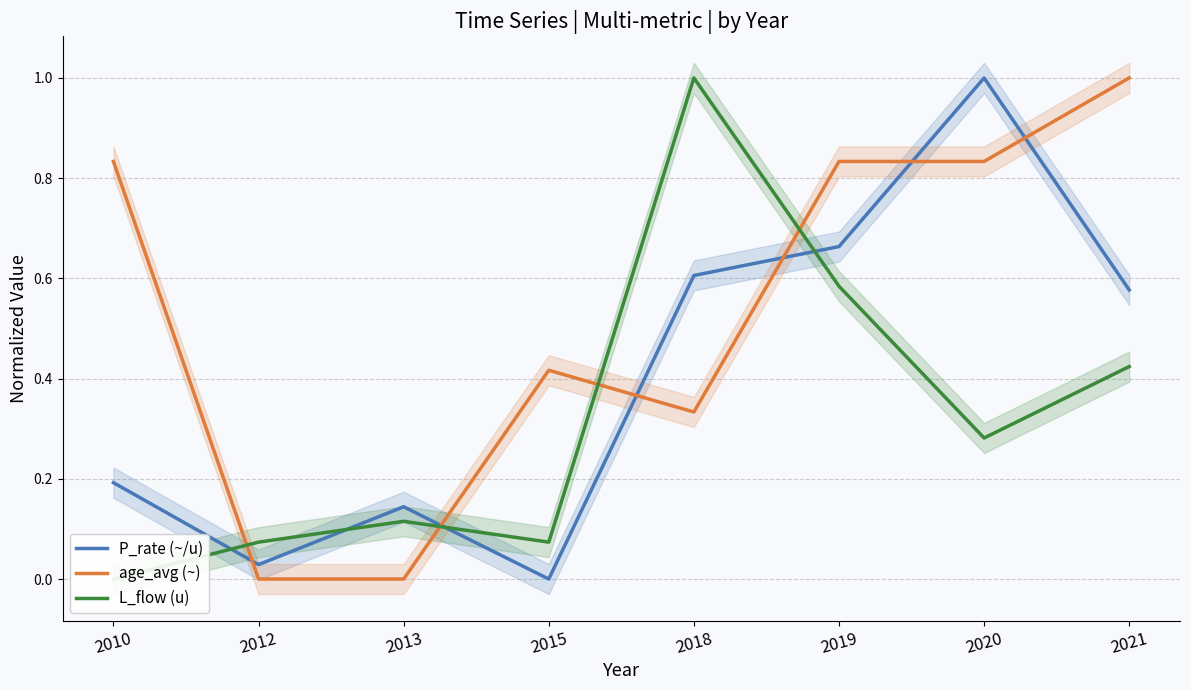

At which category does the chart reach its minimum across all series?

2015